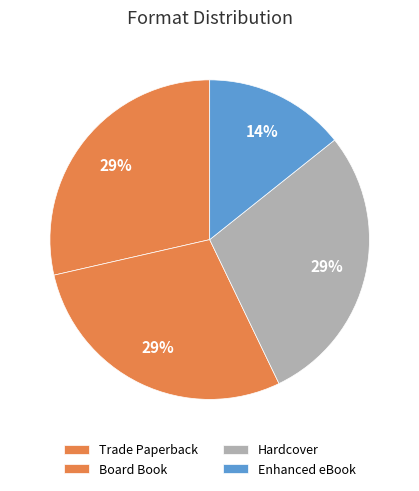

Does Enhanced eBook account for over 50% of the chart?

No